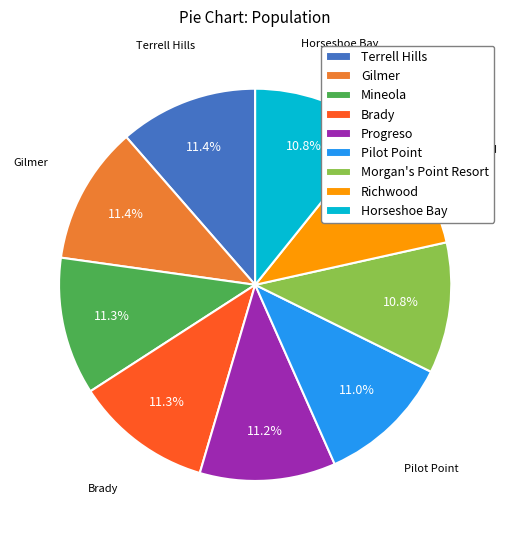

To the nearest percent, what percentage of the pie is Richwood?

11%